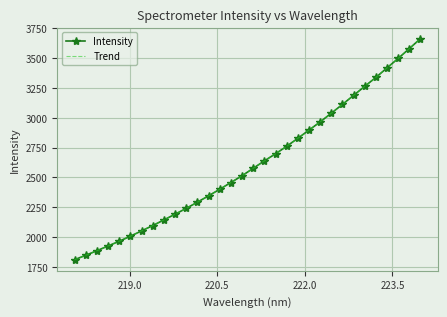

Count the number of categories in the chart.

32